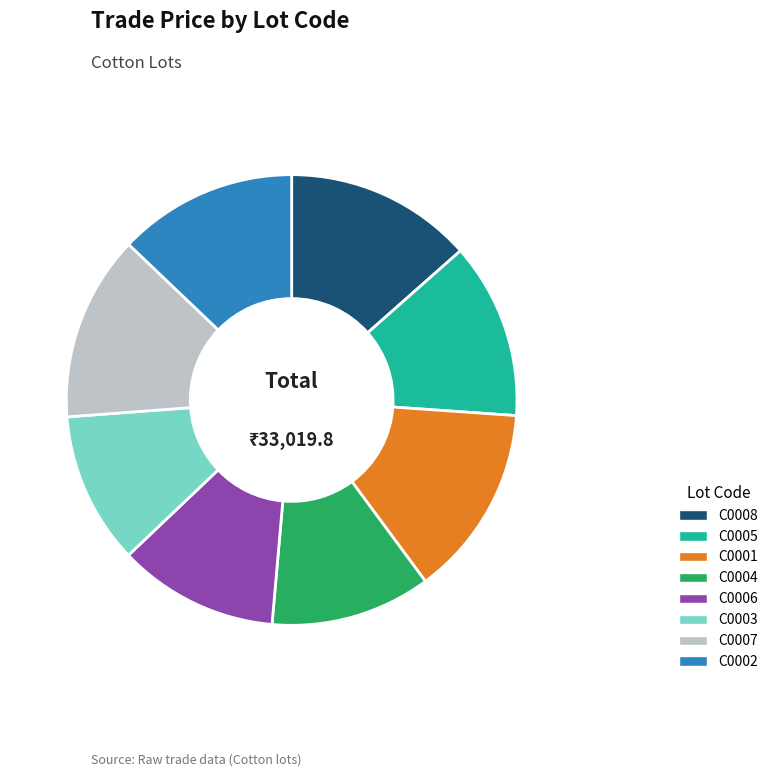

Between C0002 and C0001, which is larger?

C0001